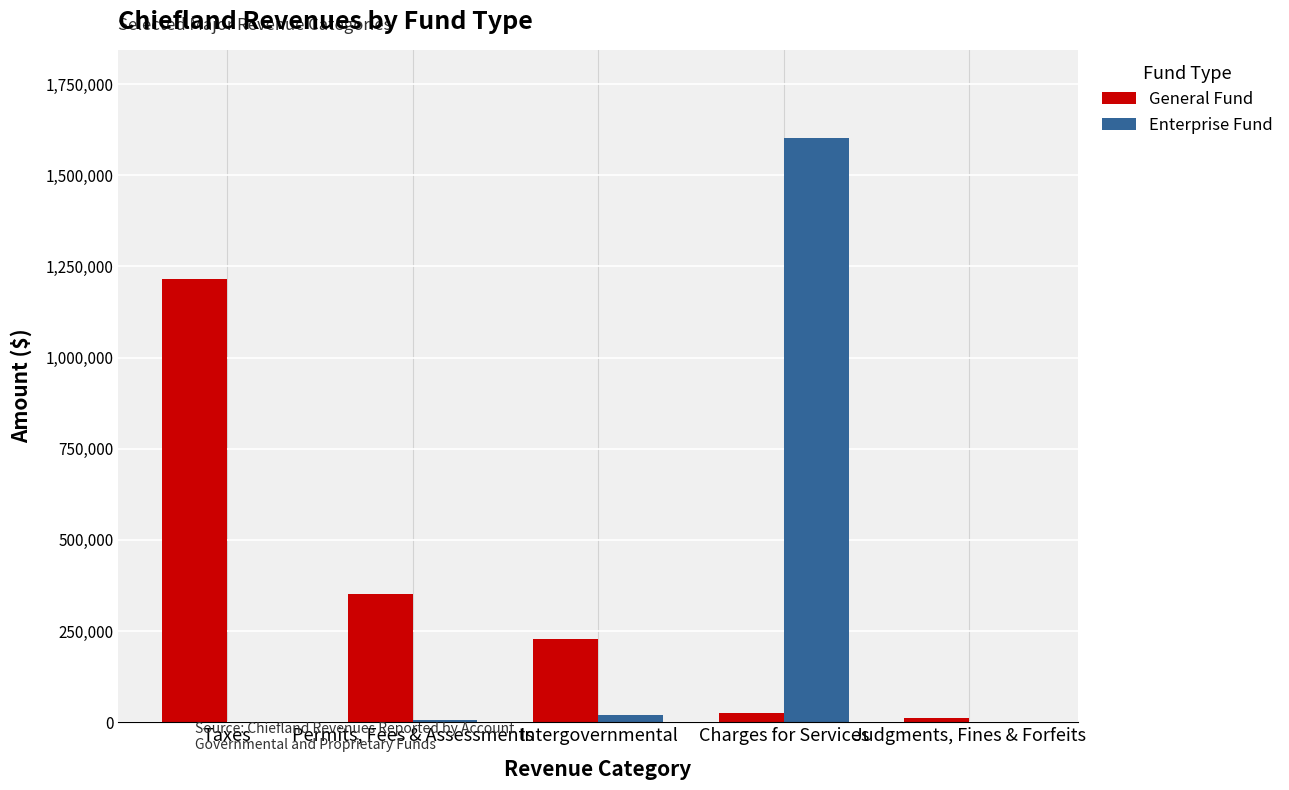

What is the sum of all General Fund values?

1831019